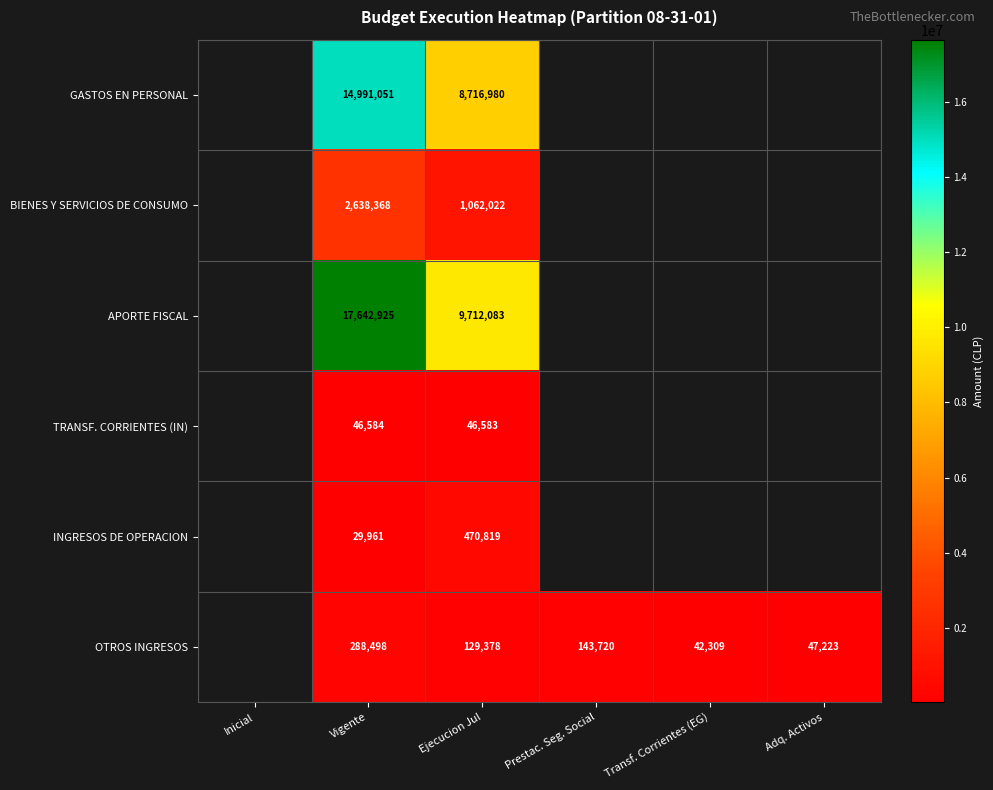

Is it true that BIENES Y SERVICIOS DE CONSUMO equals 2638368 at Vigente?

True